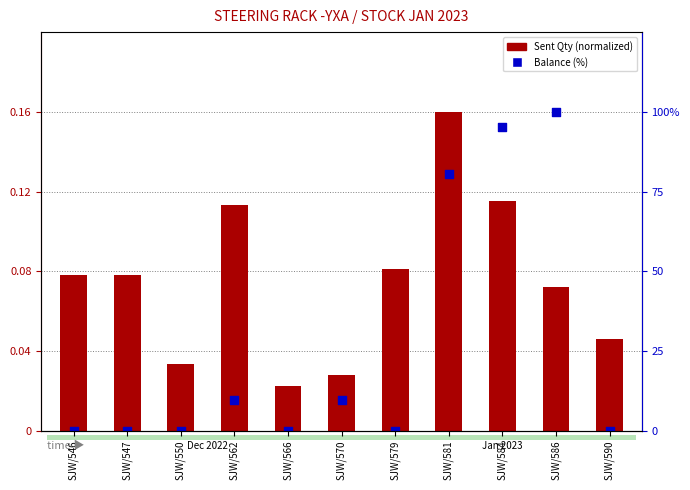

Which series reaches the maximum Y coordinate?

Balance (%)